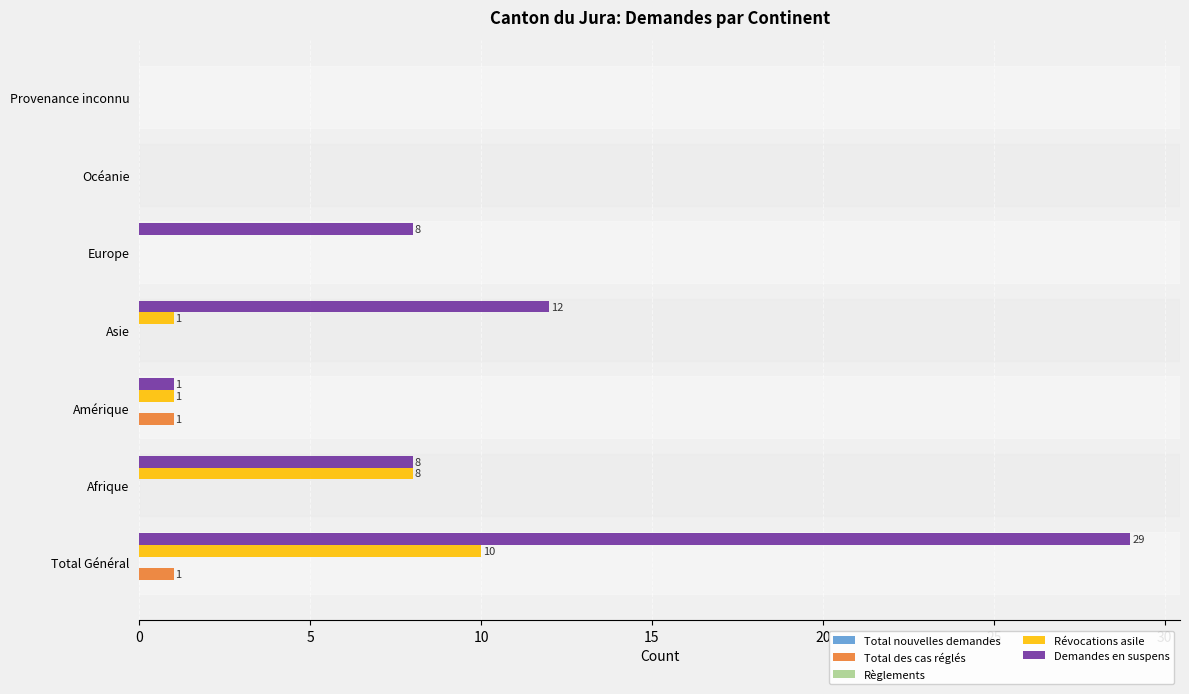

What is the highest value of the Demandes en suspens series?

29